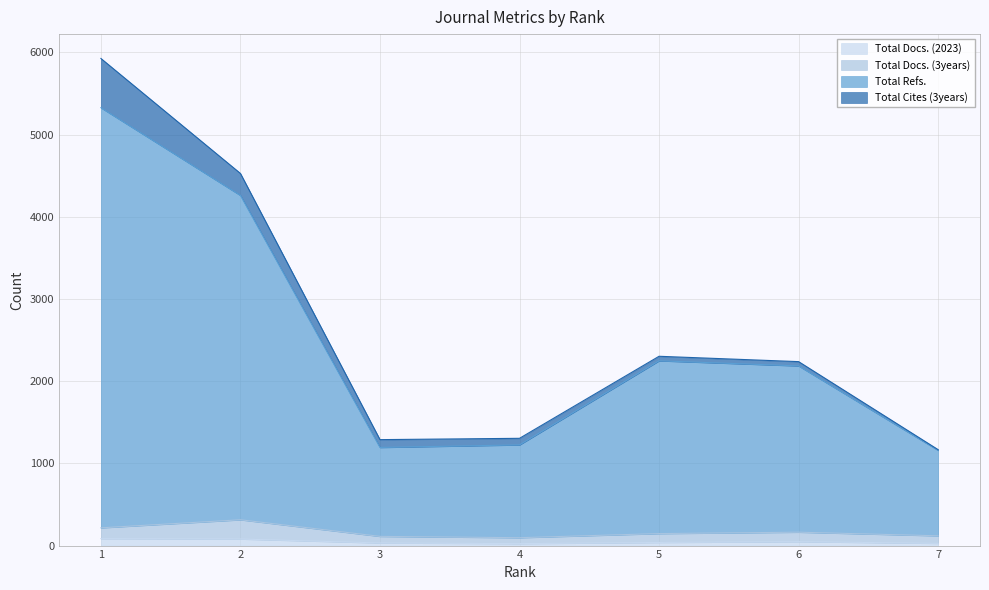

The Total Refs. series shows 3110 at 1. True or false?

False